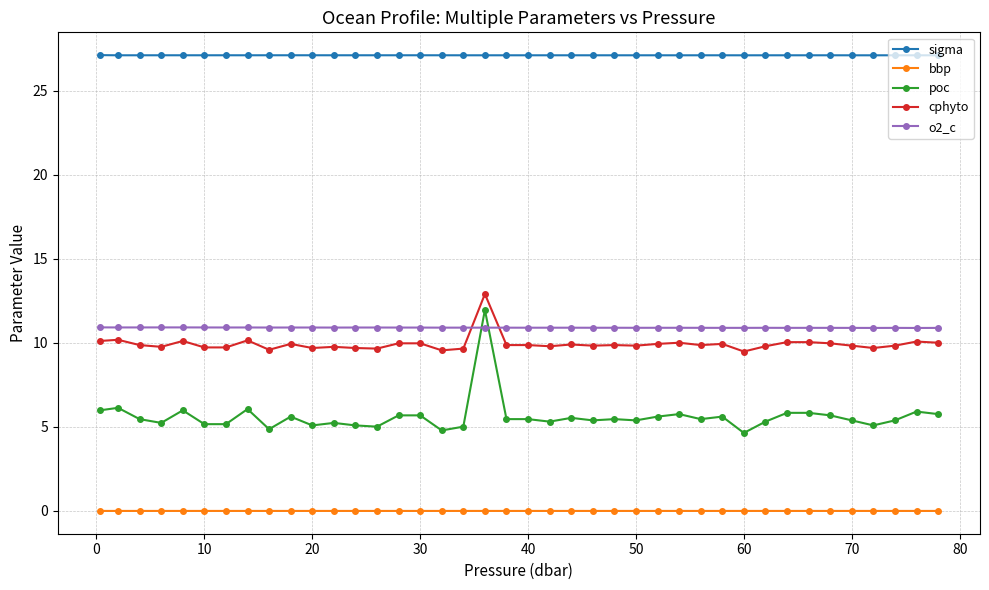

What is the minimum value for sigma?

27.1